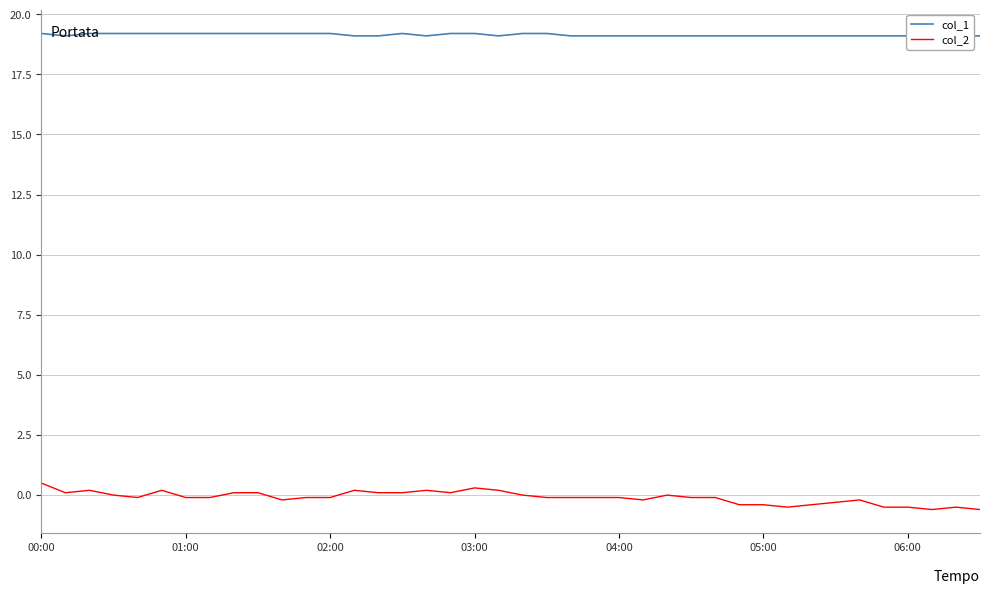

True or false: col_2 has a value of 0.1 at 15.

True